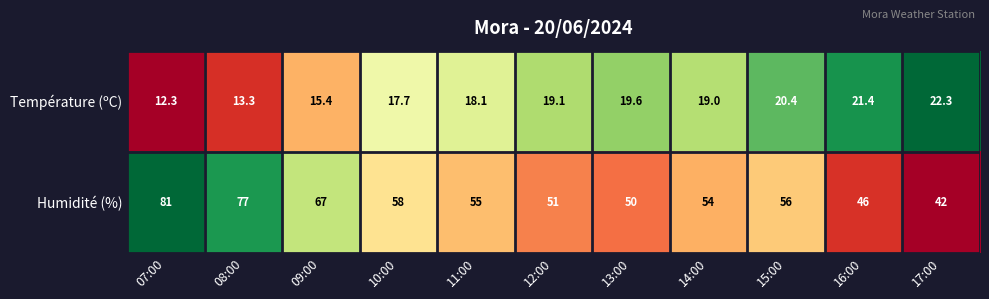

What is the spread (max minus min) of values at 07:00?

68.7